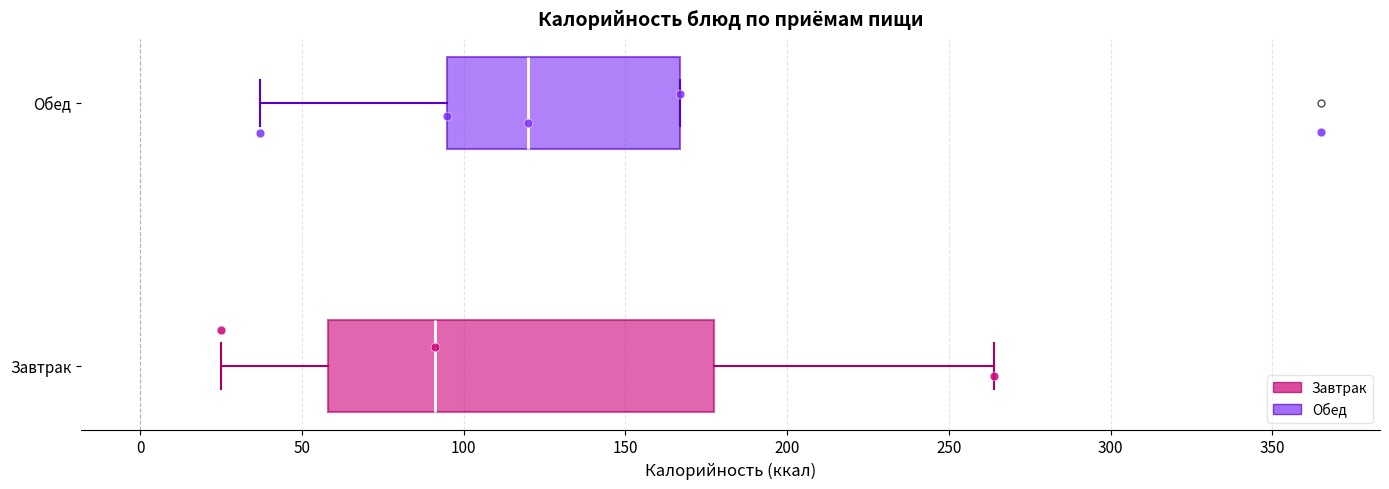

Which box's median line is the furthest to the right?

Обед